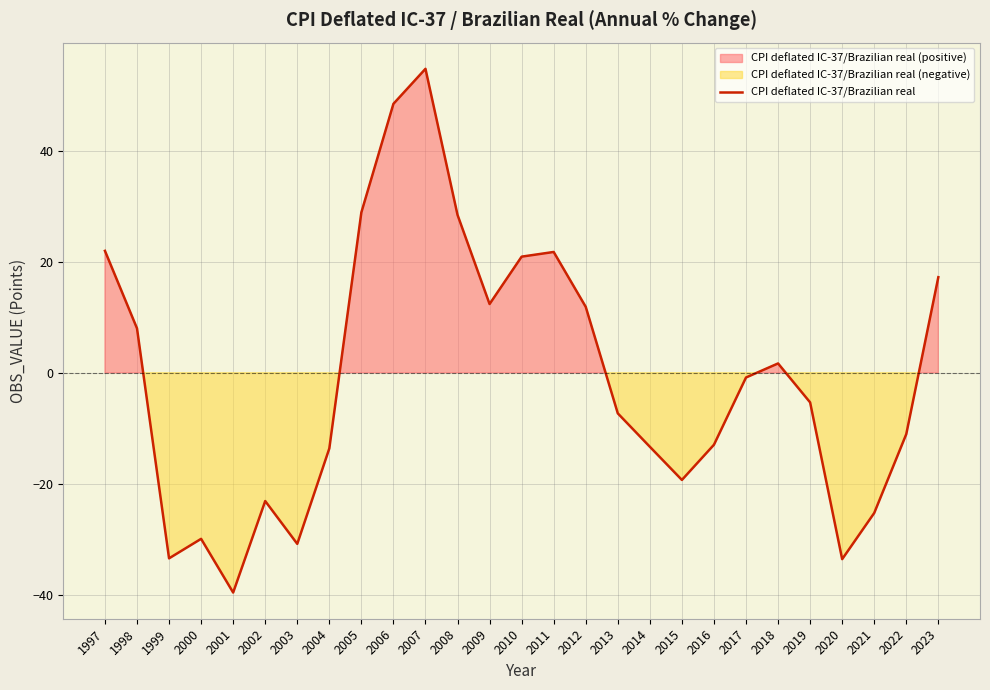

At which category does the chart reach its peak across all series?

2007